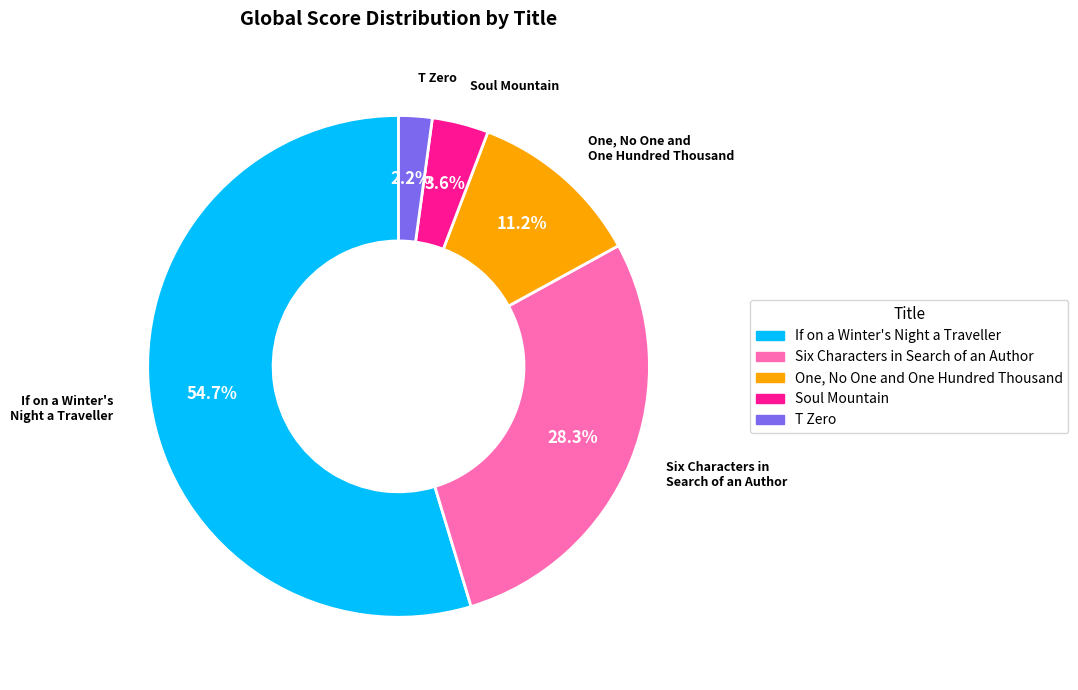

True or false: T Zero accounts for 16% of the total.

False